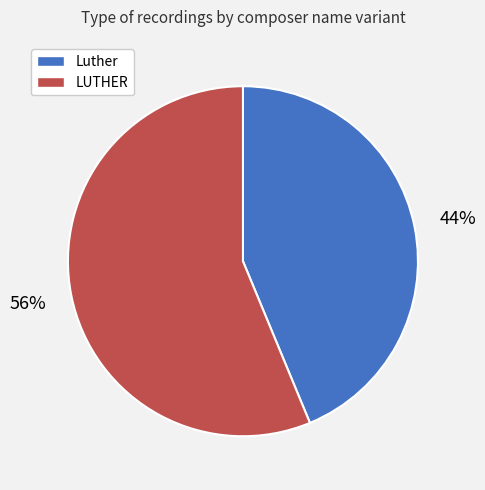

To the nearest percent, what is the average slice percentage?

50%